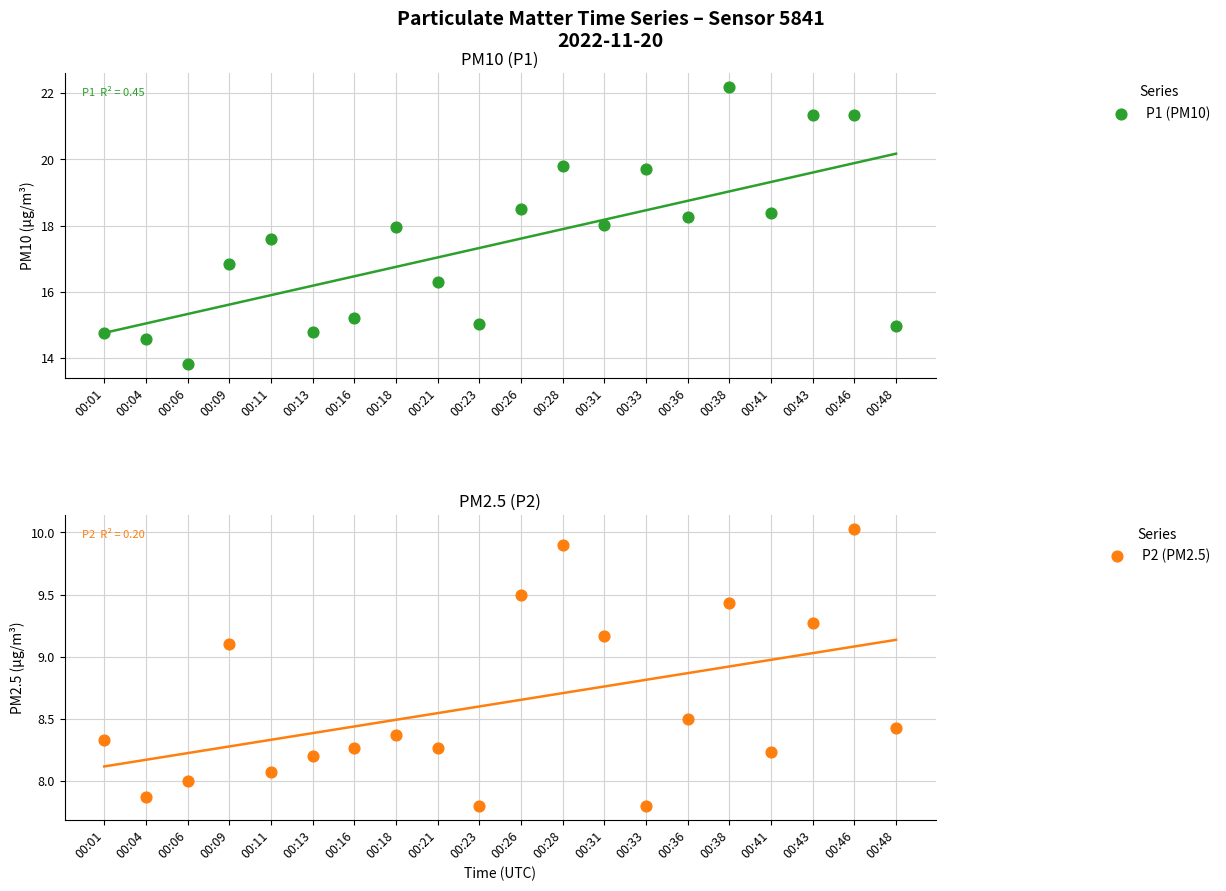

Which series contains the lowest Y value?

P2 (PM2.5)